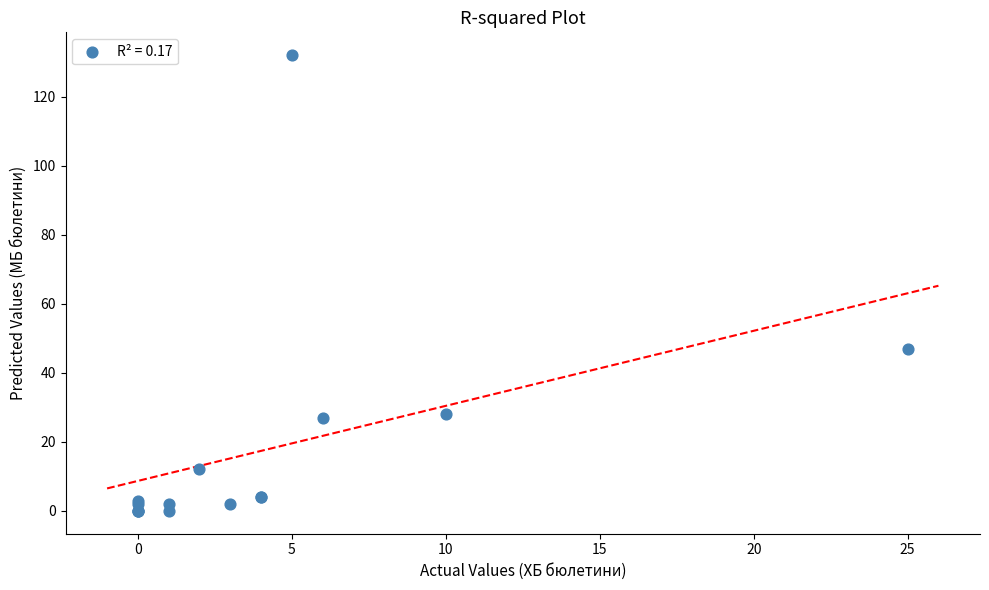

What Y value in the scatter plot is closest to 66?

47